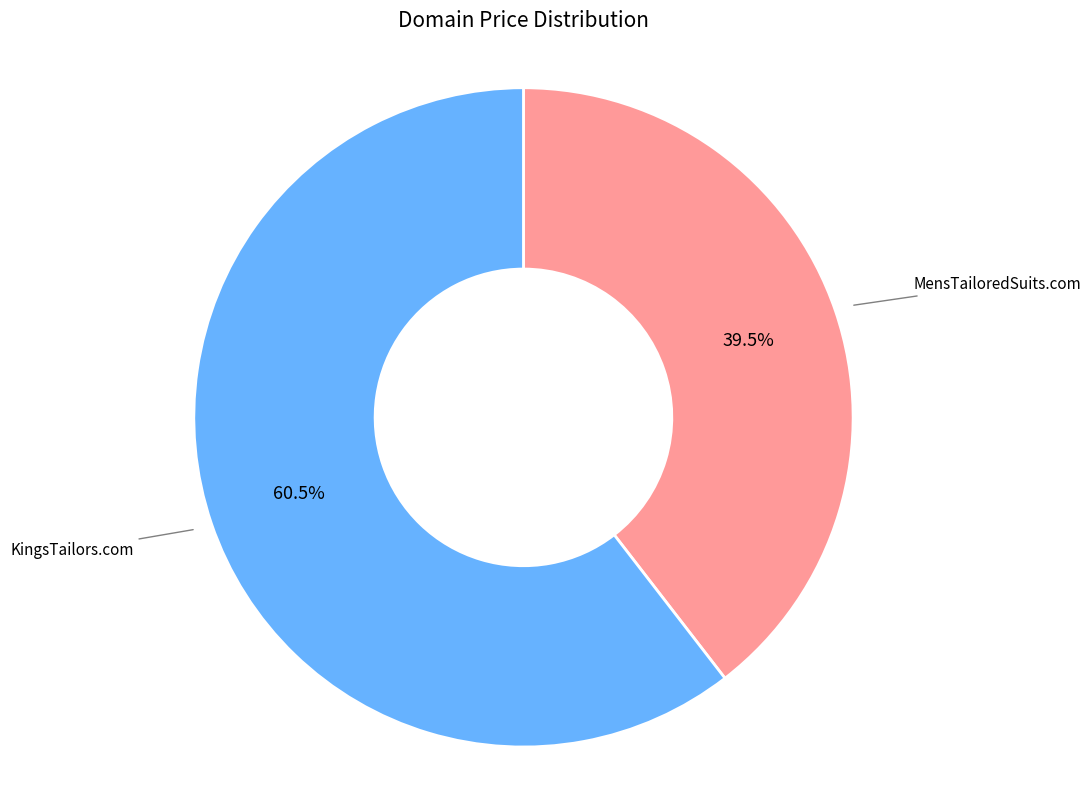

Does any single category account for the majority?

Yes